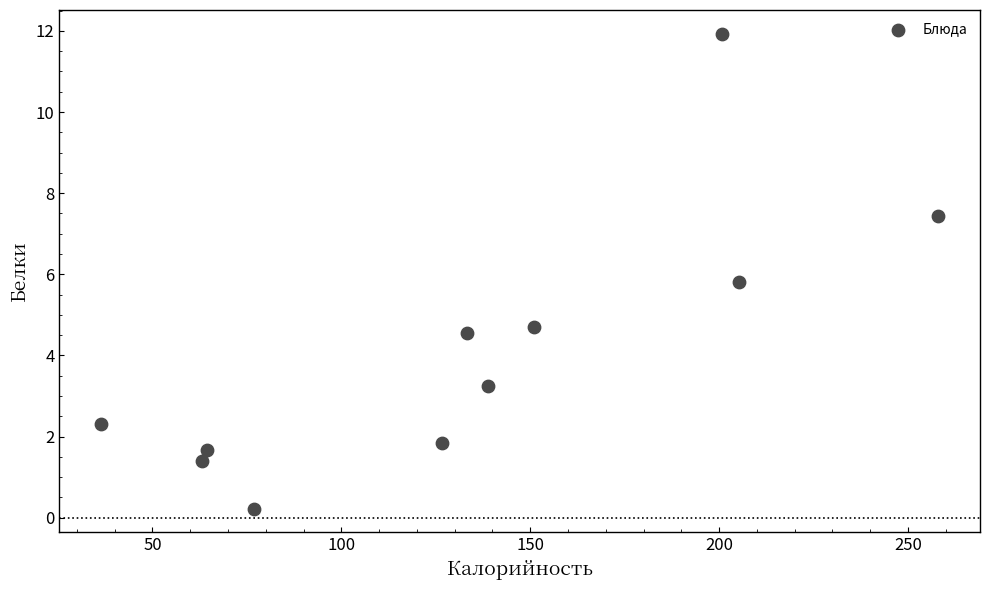

What is the range of X values (max minus min)?

221.6